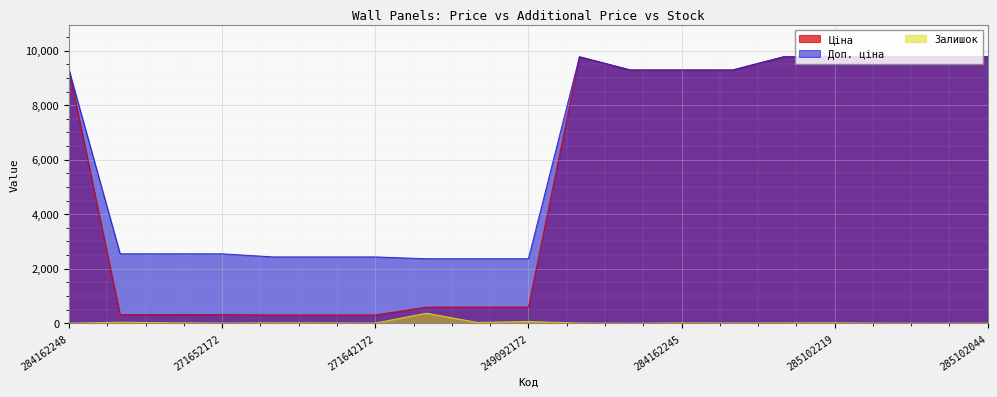

List the series in order of their peak value, highest first.

Ціна, Доп. ціна, Залишок